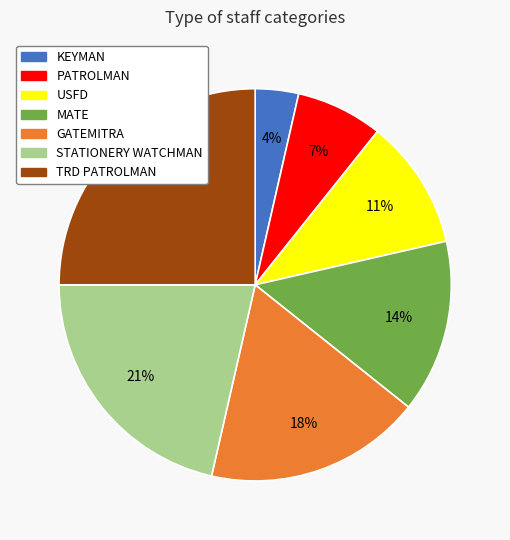

To the nearest percent, what percentage of the pie is TRD PATROLMAN?

25%